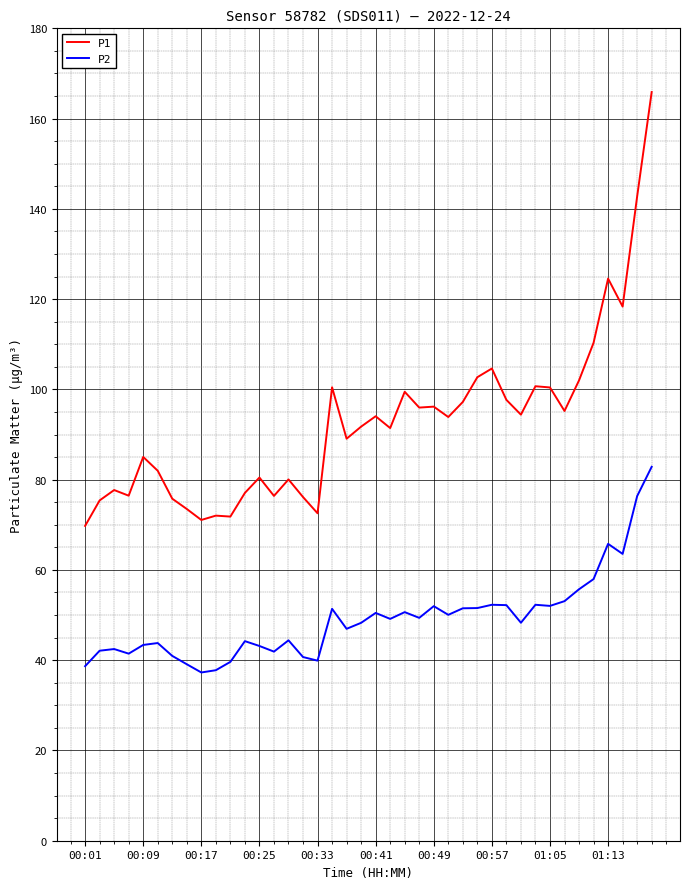

Which series has the largest range (max minus min)?

P1